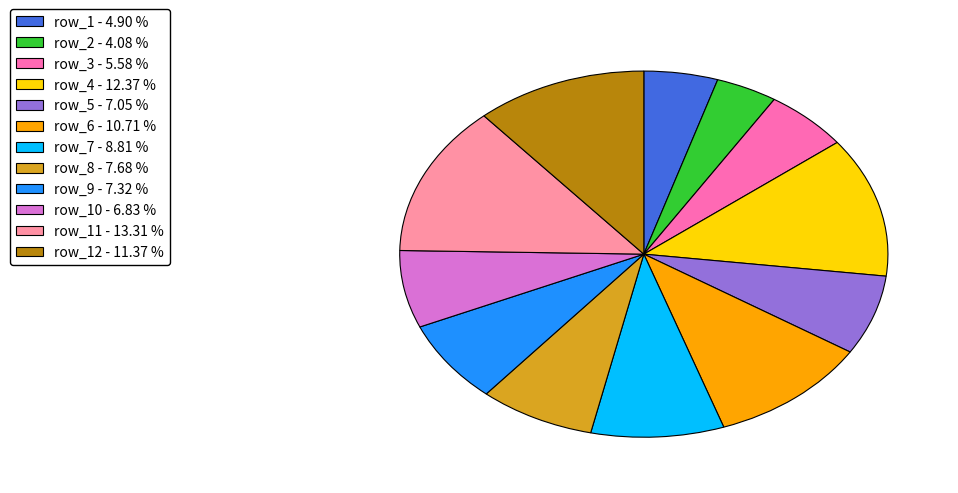

Is there a majority slice in this chart?

No